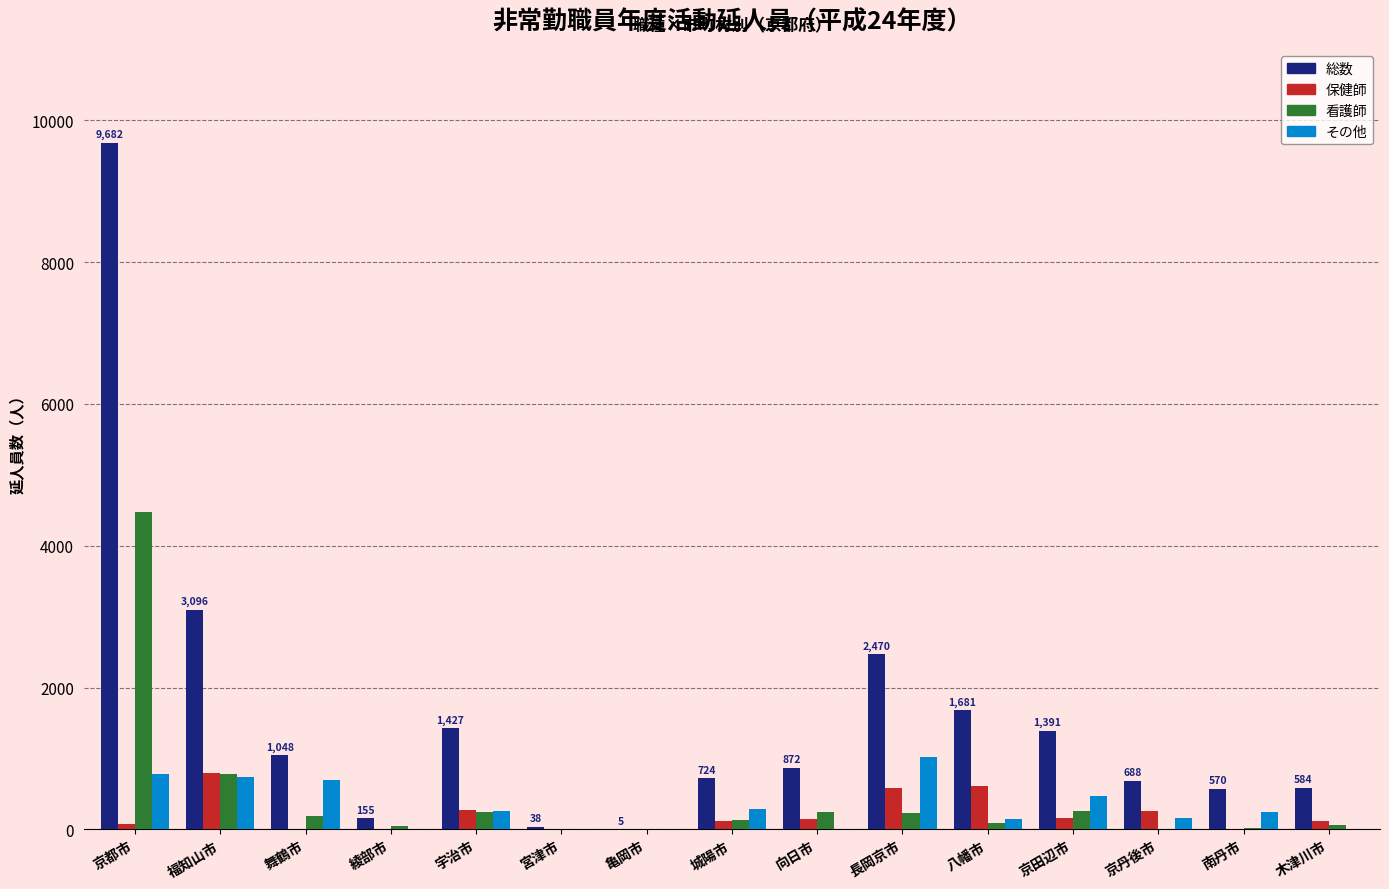

Which series changed the most between 京都市 and 京田辺市?

総数